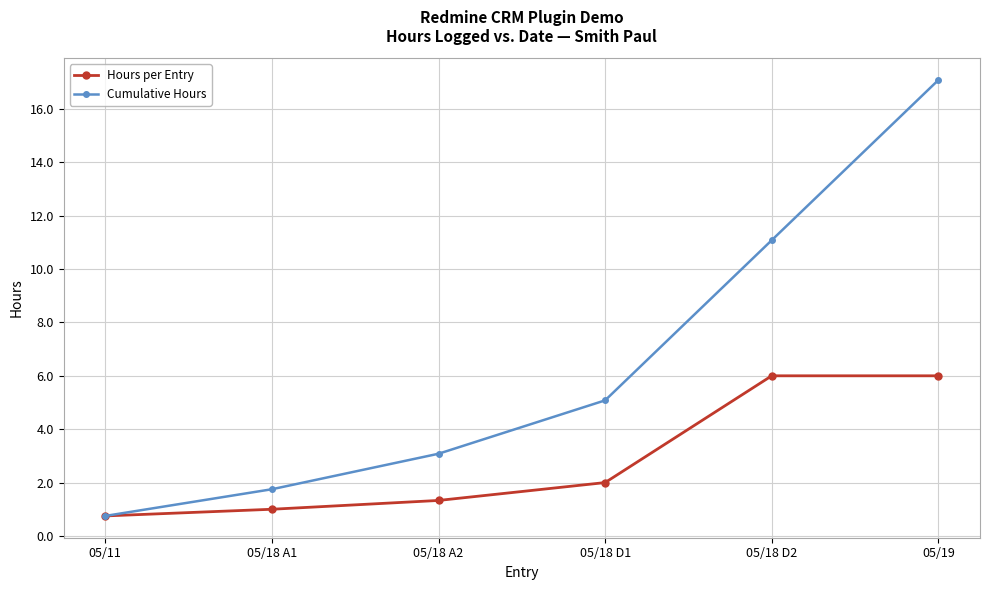

What is the maximum value for Hours per Entry?

6.0